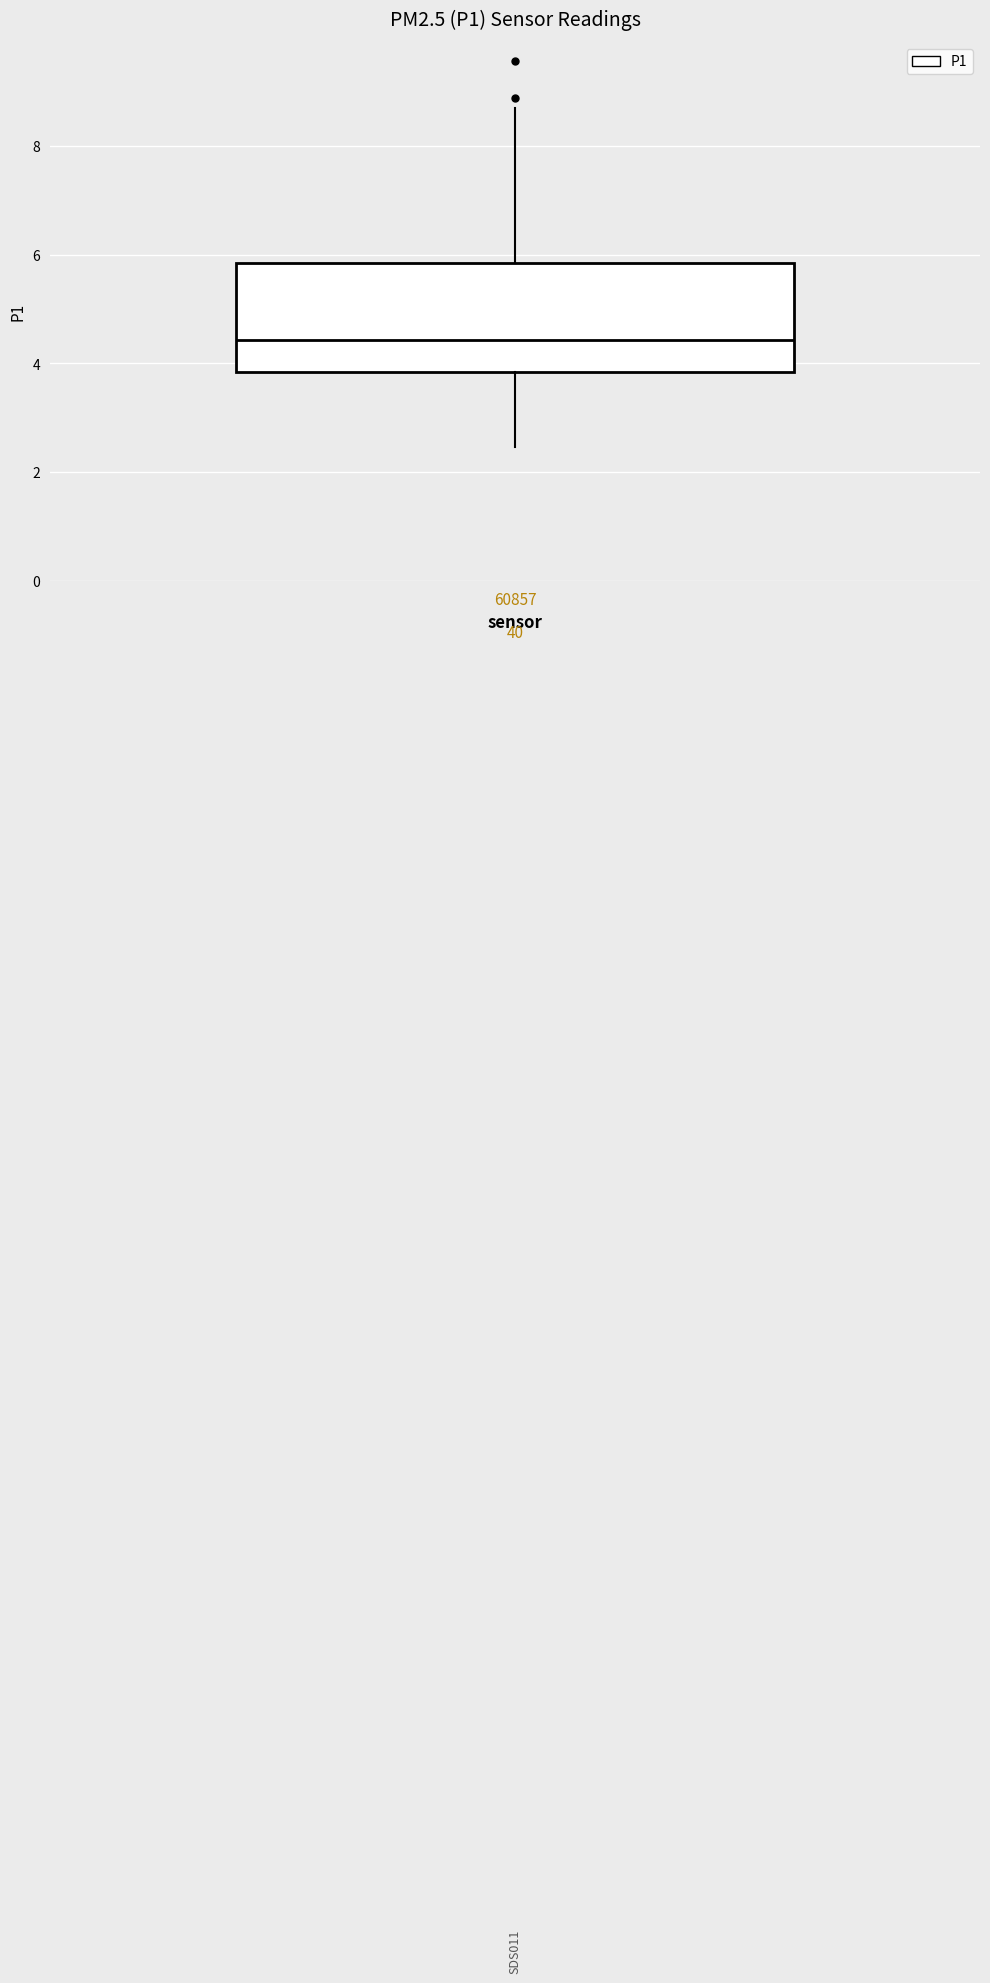

Read this box plot against the y-axis: the position of the median line, the range covered by the box, and the ends of both whiskers. The values are not printed on the chart, so give them approximately, as read against the axis.

median 4.4, box 3.8 to 5.8, whiskers 2.4 to 8.8